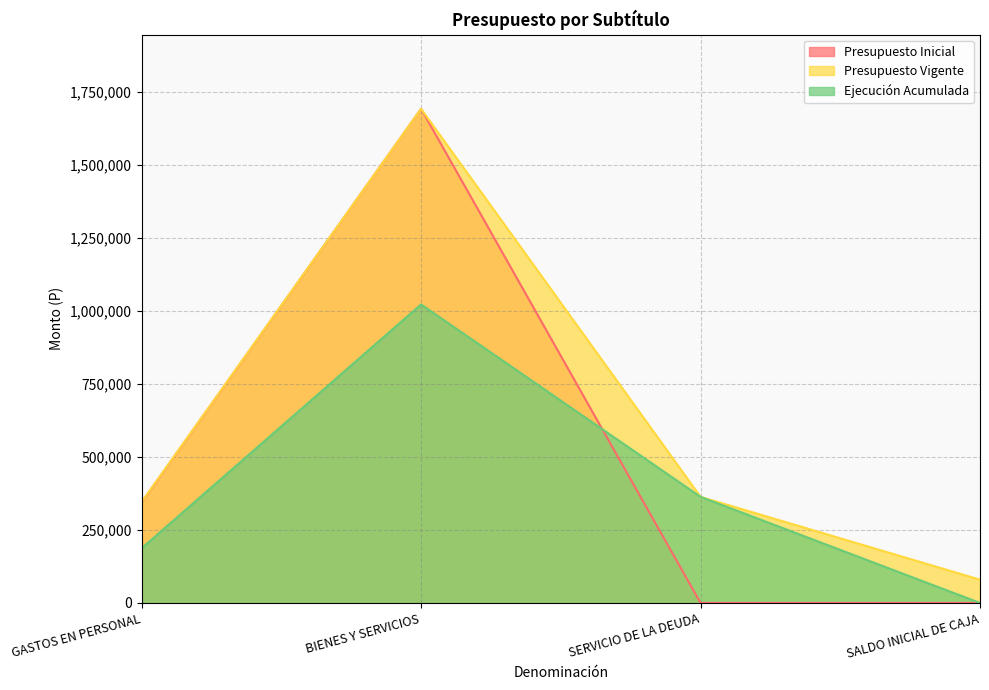

Which series has the widest spread of values?

Presupuesto Inicial